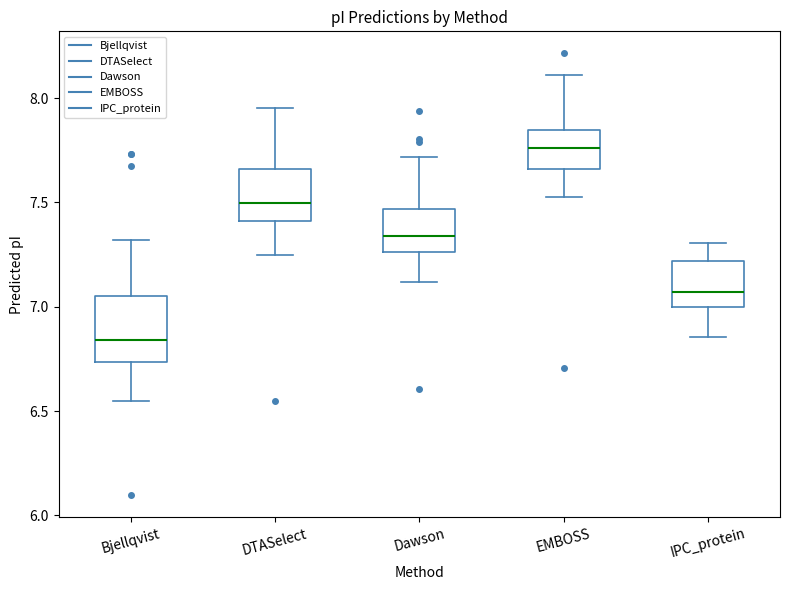

Which box has the highest median line?

EMBOSS